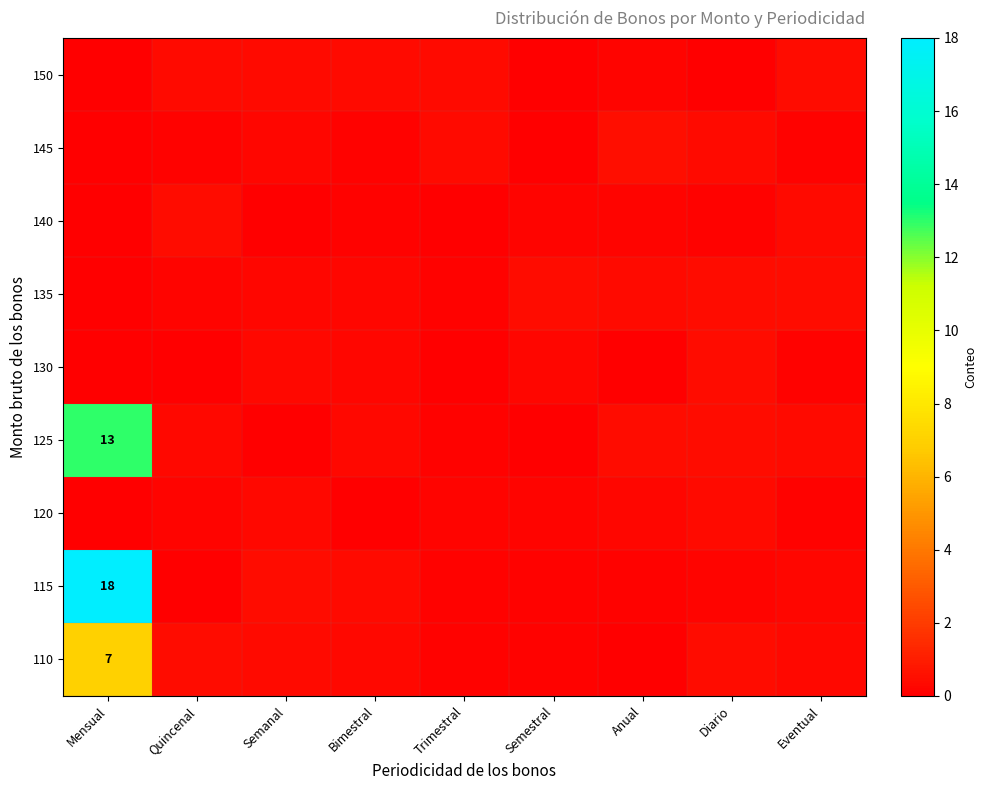

Rank the categories by 150 value from highest to lowest.

Eventual, Quincenal, Trimestral, Bimestral, Semanal, Anual, Diario, Semestral, Mensual